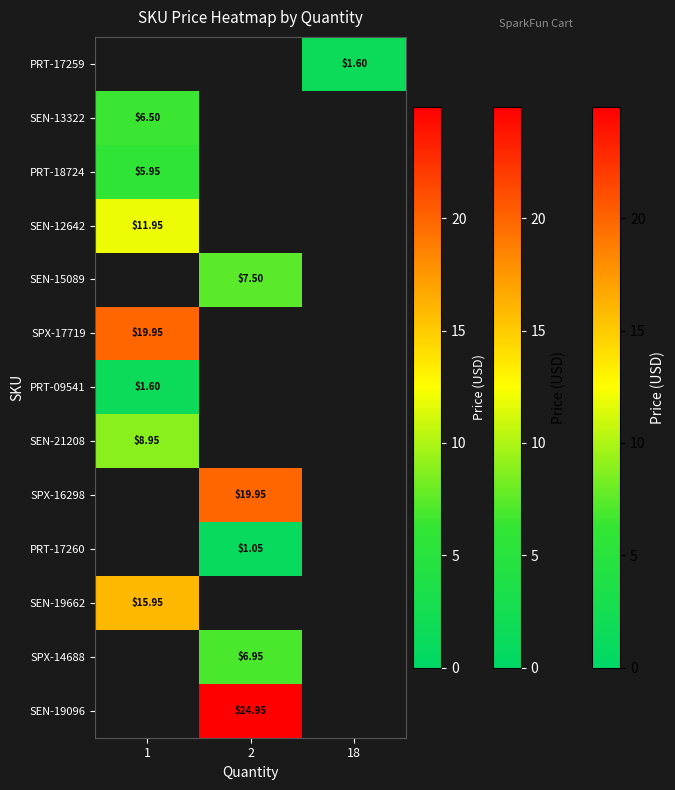

Which label corresponds to the smallest value in the chart?

2